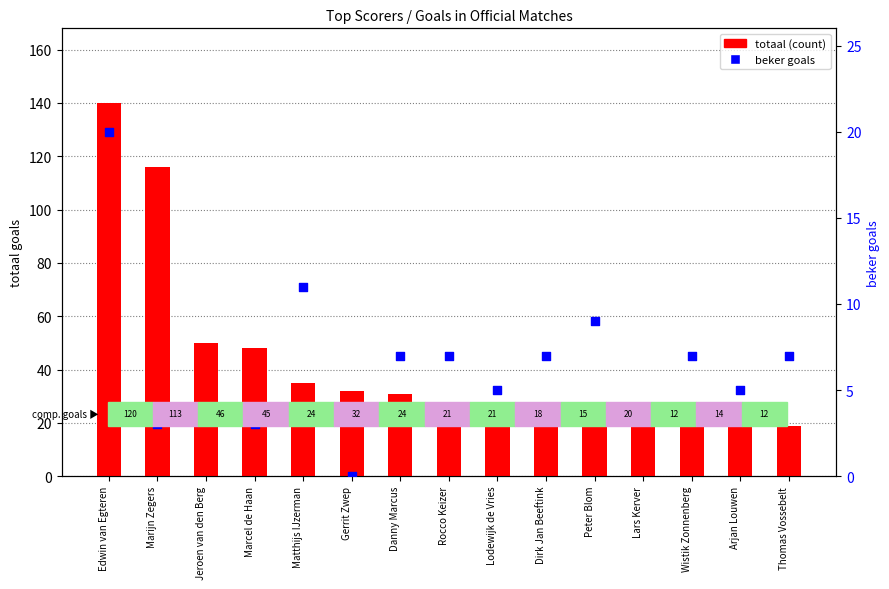

At which category is the sum across all series the highest?

Edwin van Egteren